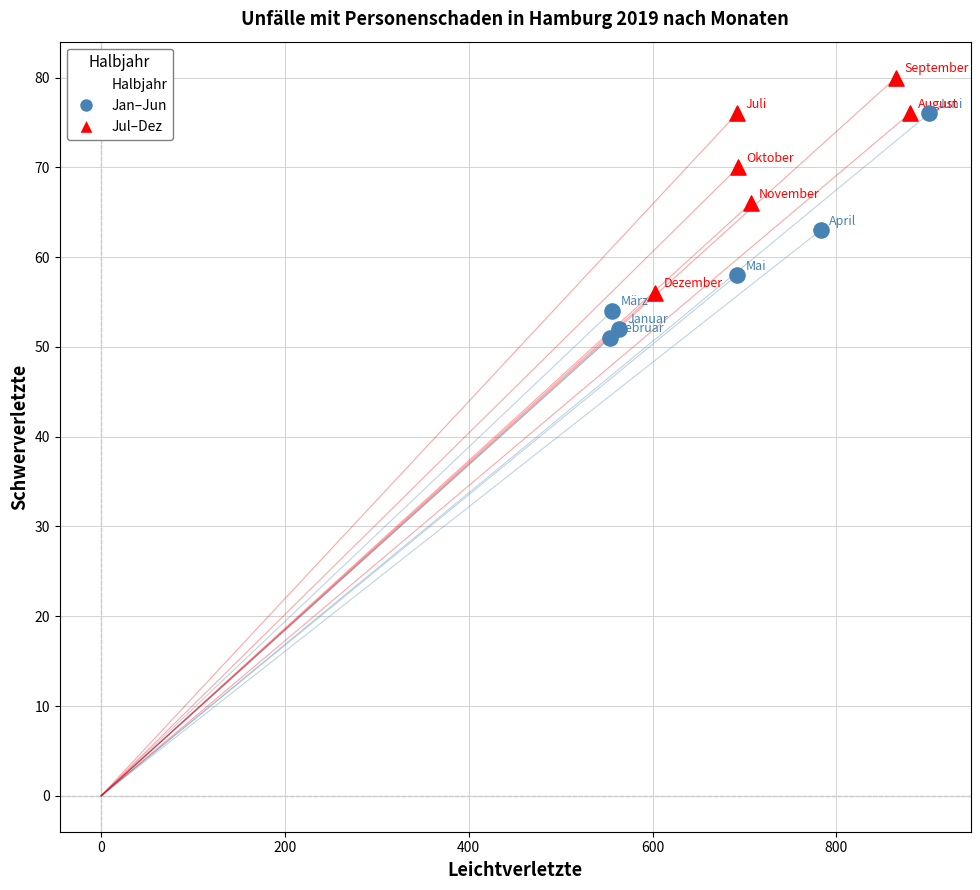

Which series reaches the maximum Y coordinate?

Jul–Dez